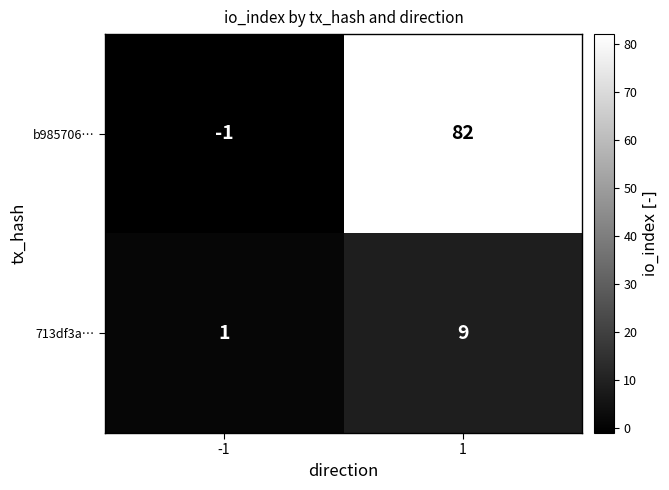

What is the minimum value shown in the chart?

-1